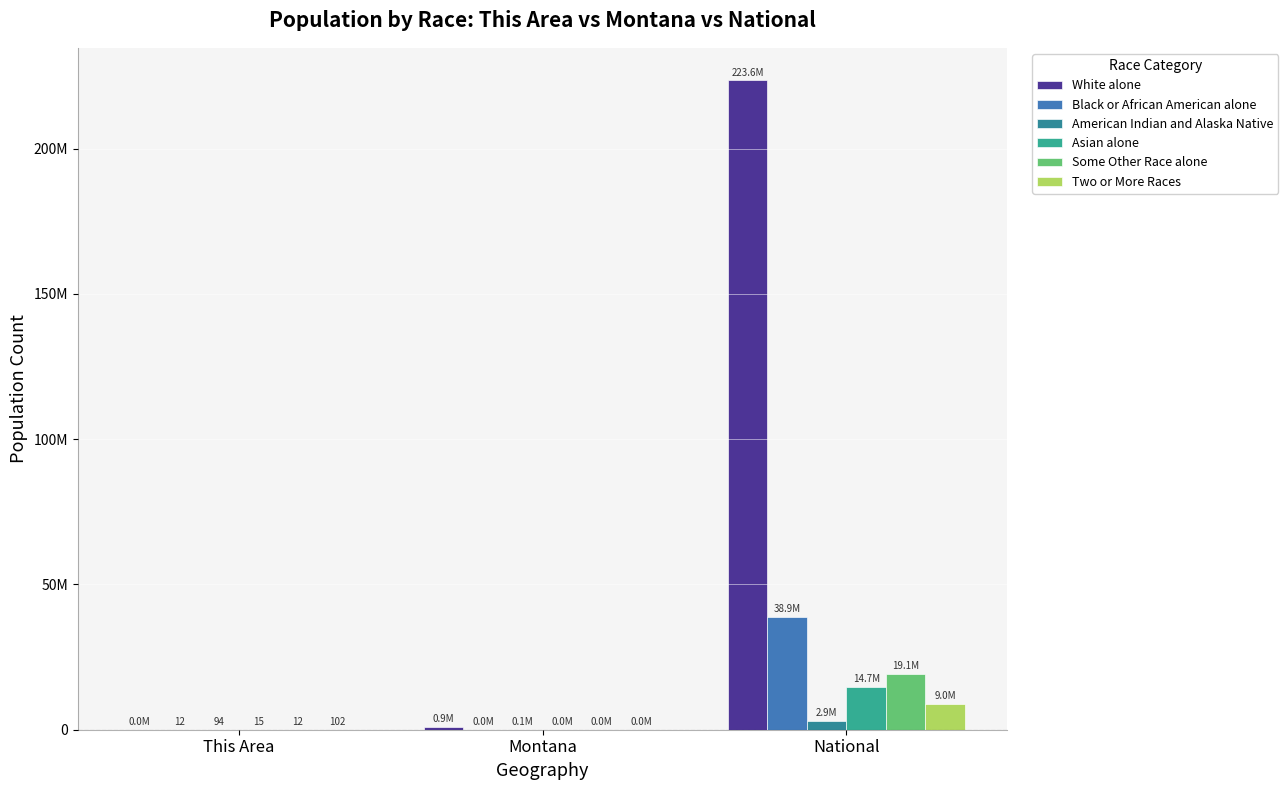

At which label does Asian alone reach its peak?

National